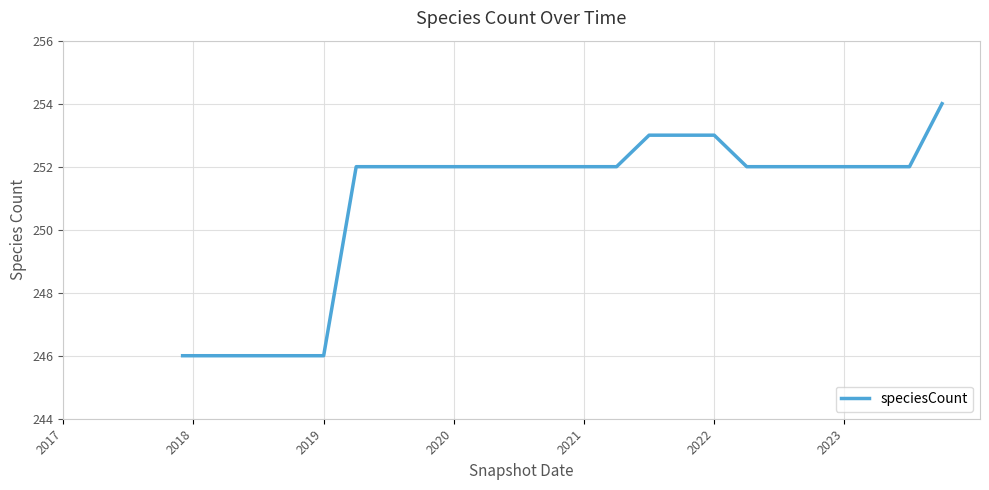

What is the smallest value displayed?

246